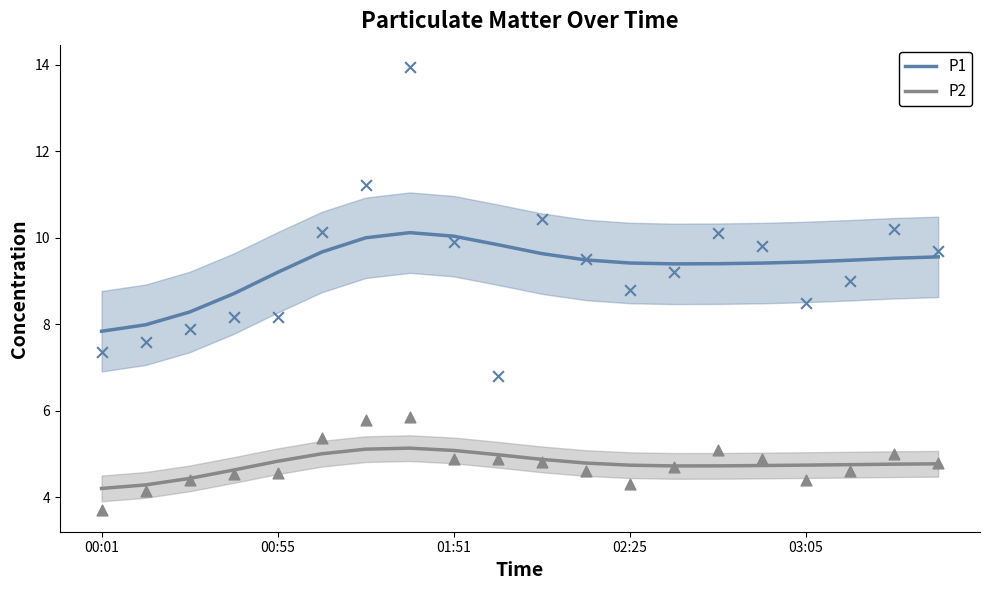

At how many categories does at least one series exceed 4?

20